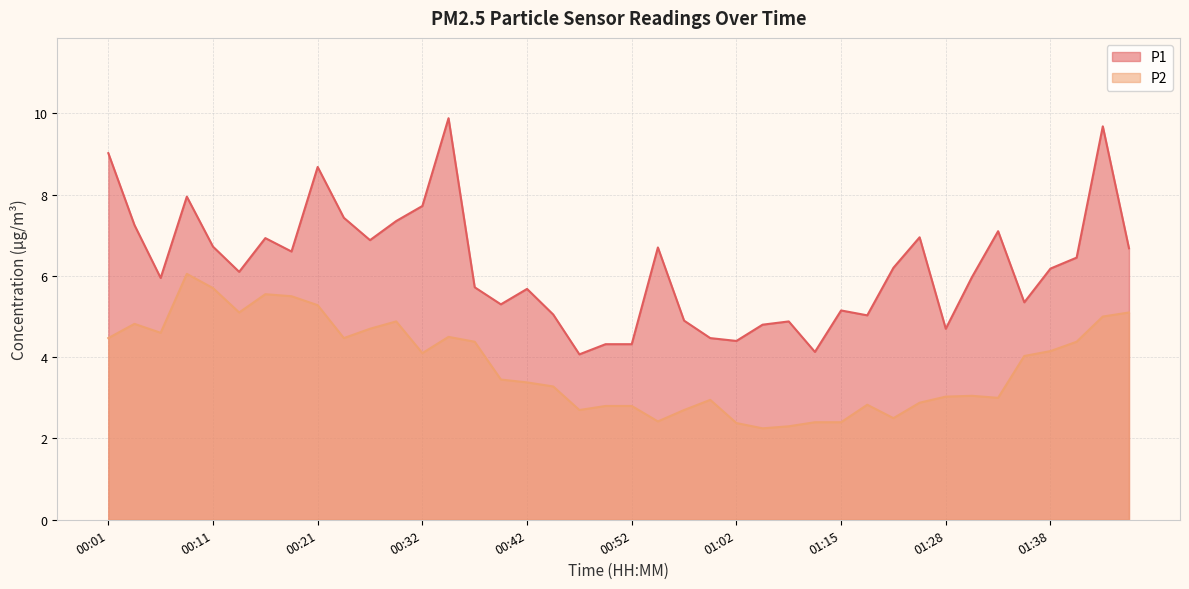

What is the sum of all P1 values?

248.6